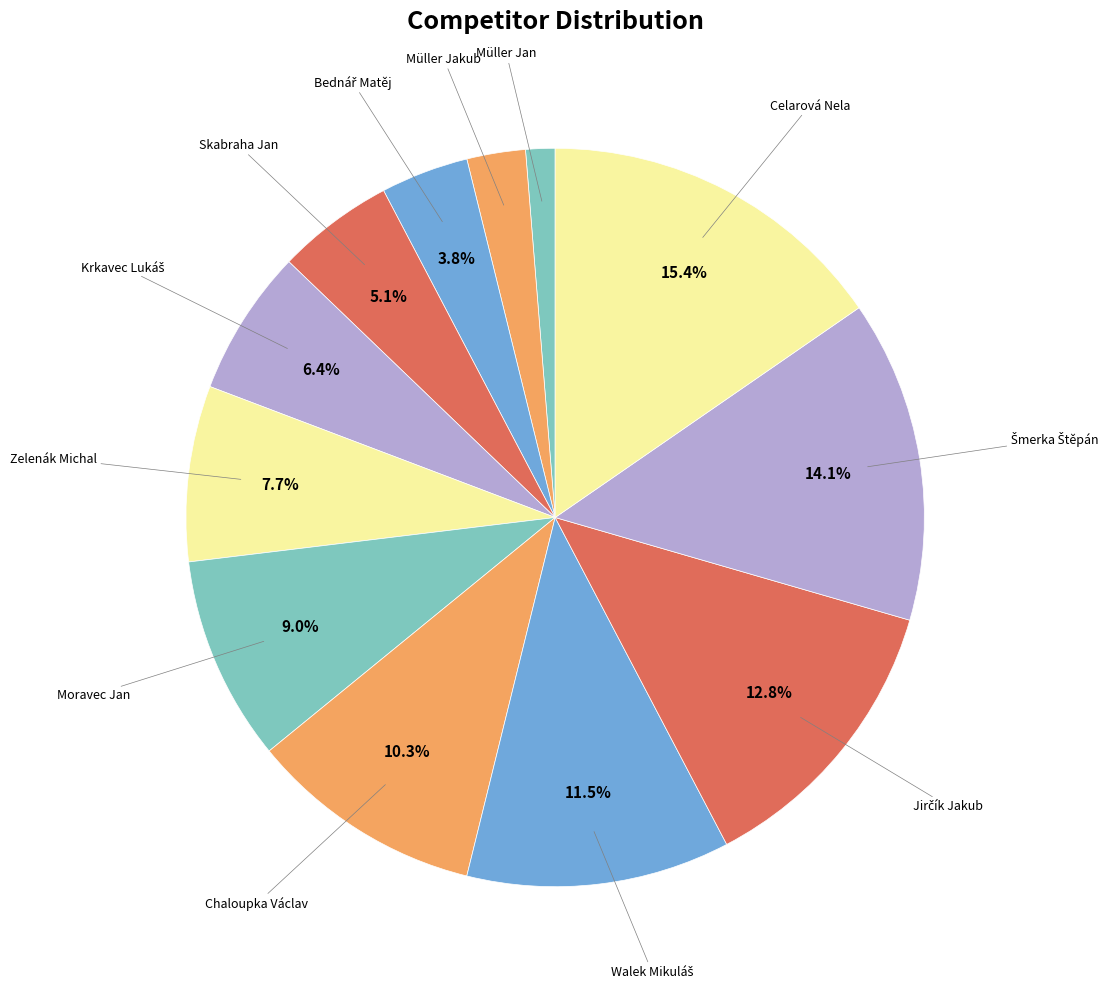

Which category has the smallest portion of the pie?

Müller Jan